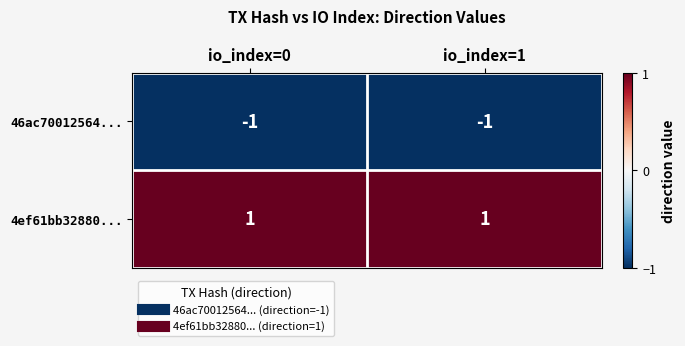

Which series has the largest total across all categories?

4ef61bb32880...